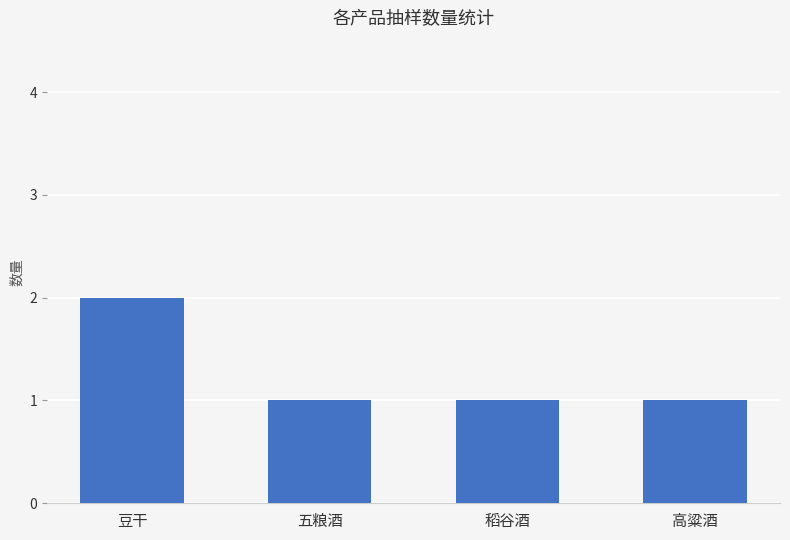

Reading right to left, extract all data points from this chart.

高粱酒=1	稻谷酒=1	五粮酒=1	豆干=2